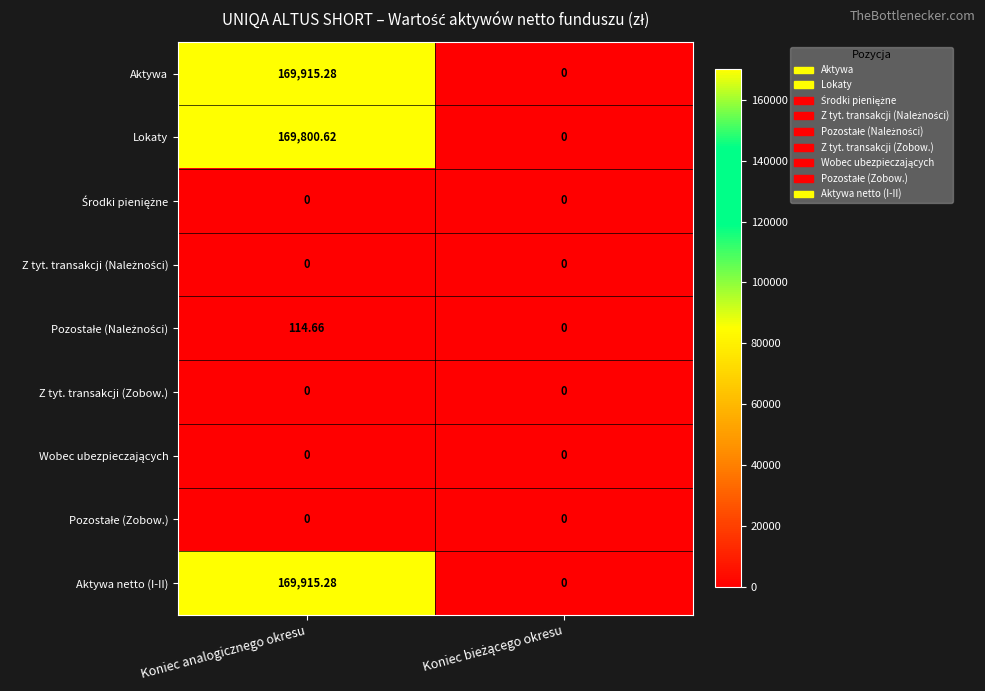

At which category is the sum across all series the highest?

Koniec analogicznego okresu